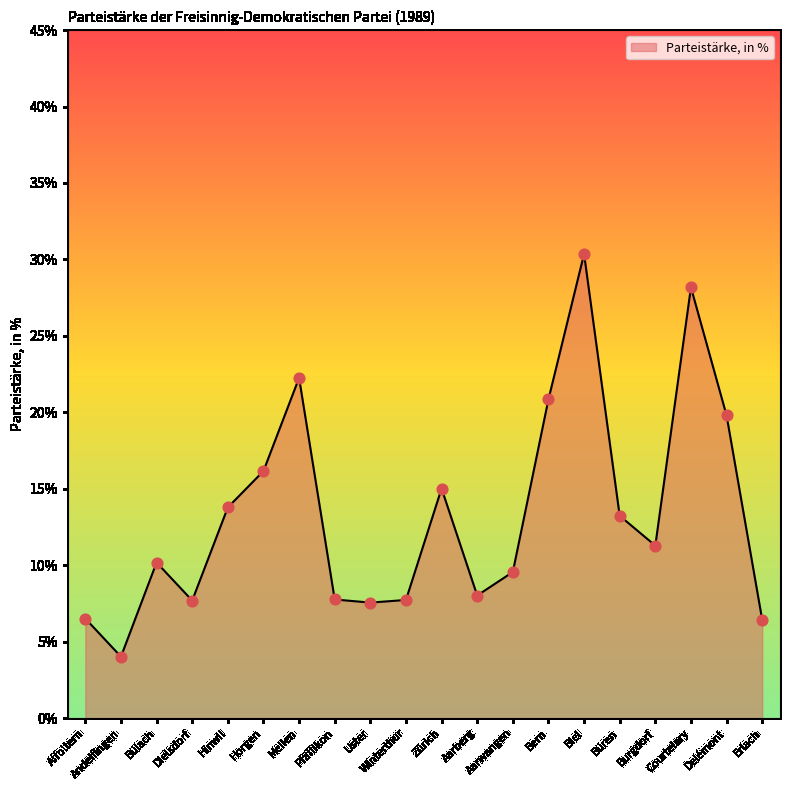

What is the change in value from Winterthur to Bern?

+13.1